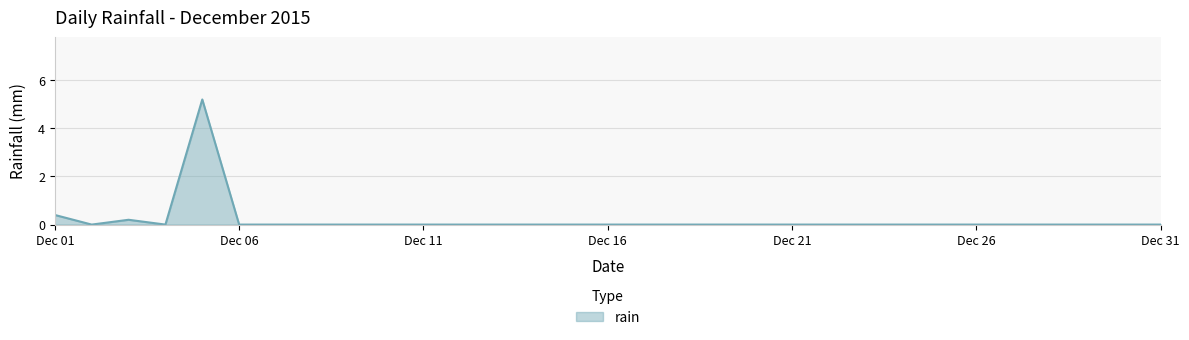

What is the difference between the maximum and minimum values?

5.2